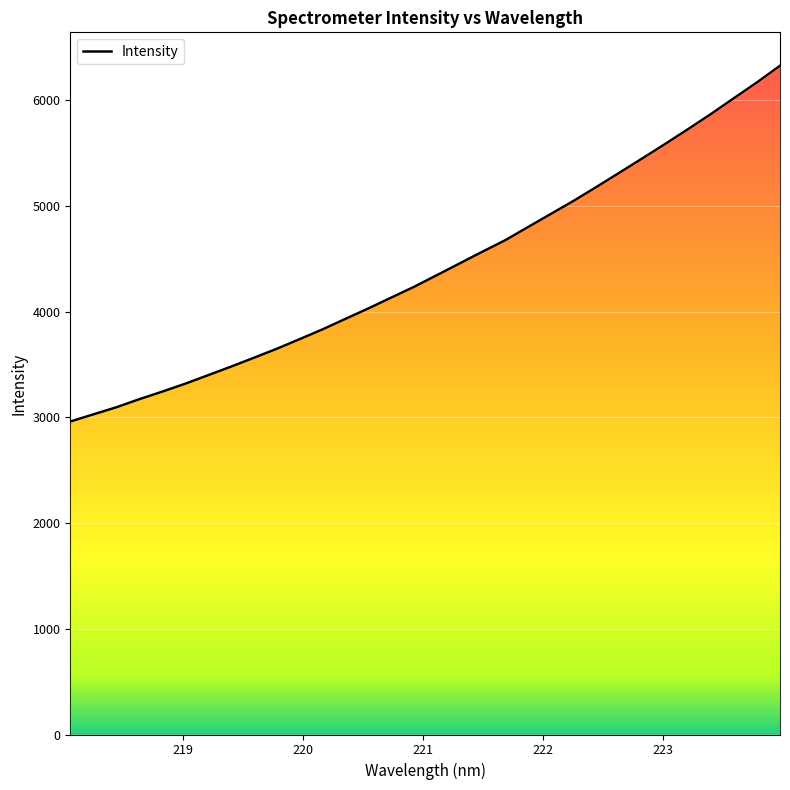

Does the chart display data point markers on the line(s)?

No